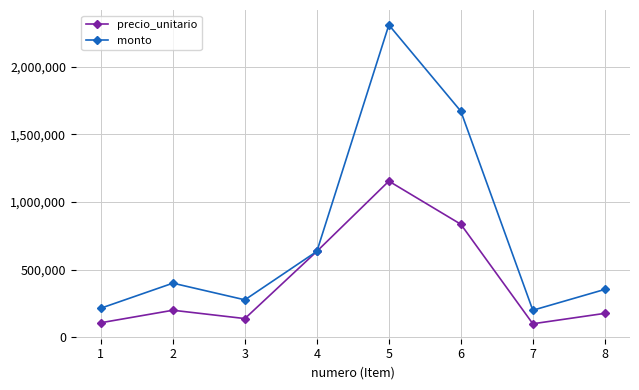

The value of monto at 6 is 885262. True or false?

False